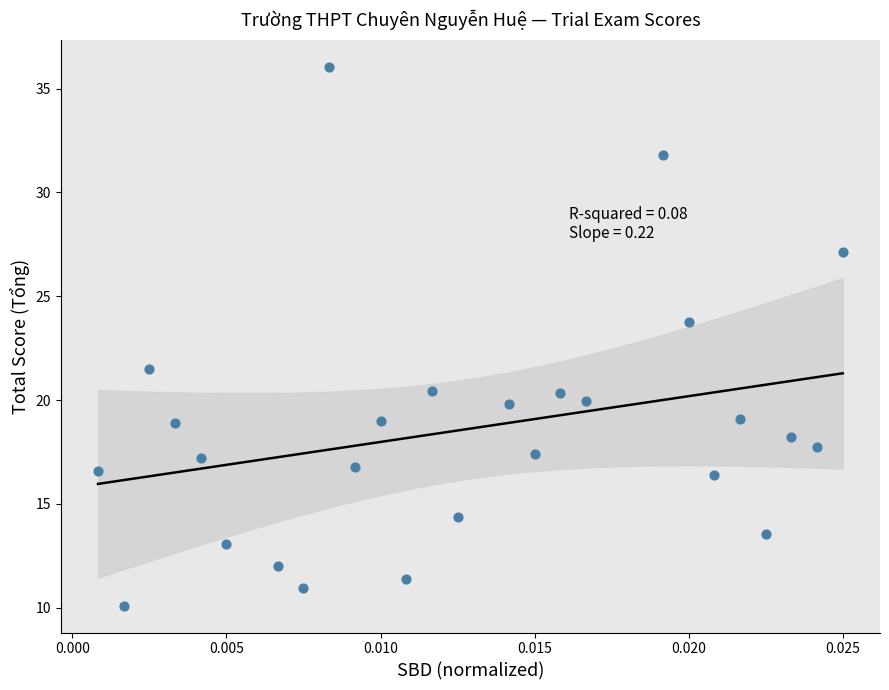

What Y value in the scatter plot is closest to 23?

23.8